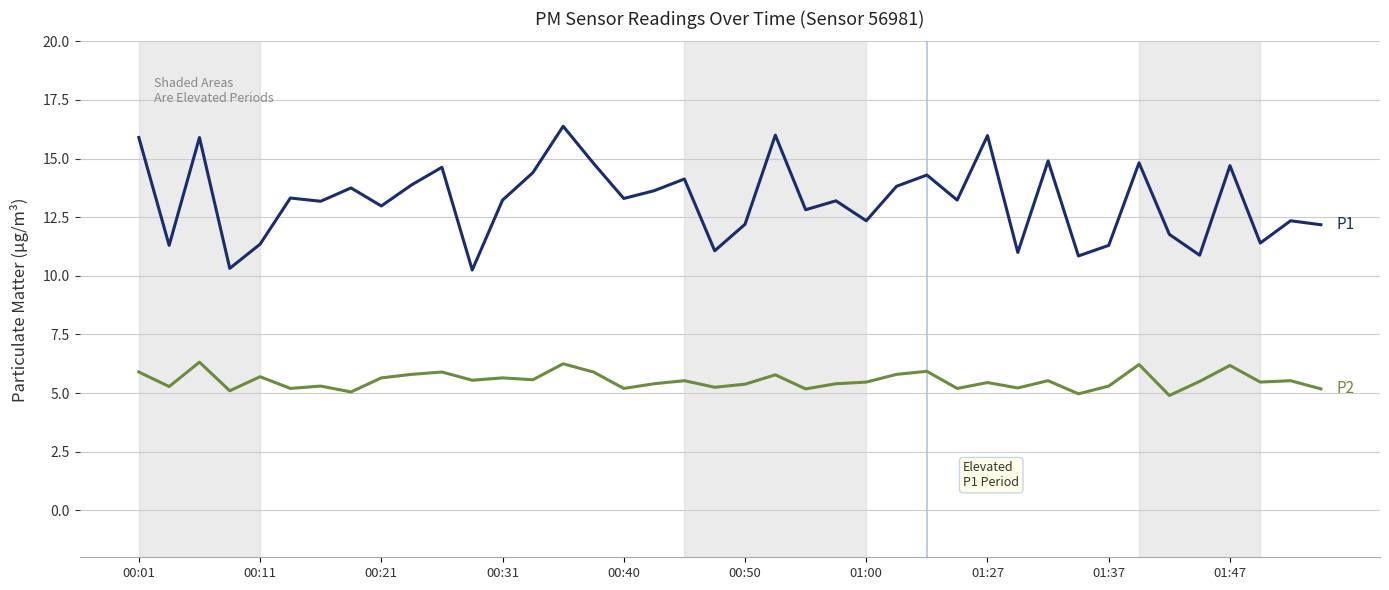

What is the minimum value shown in the chart?

4.9